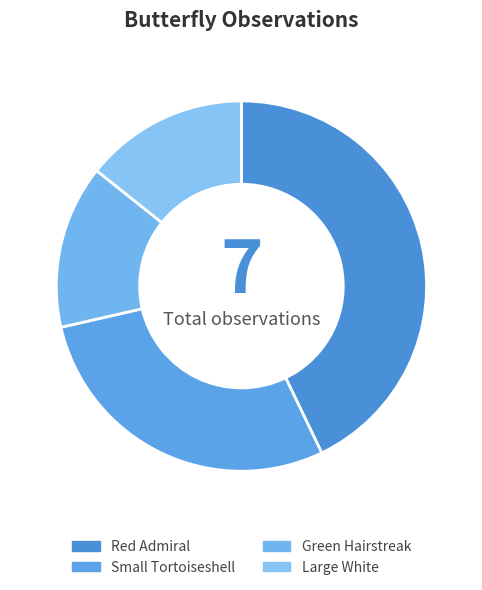

How many segments does this pie chart have?

4